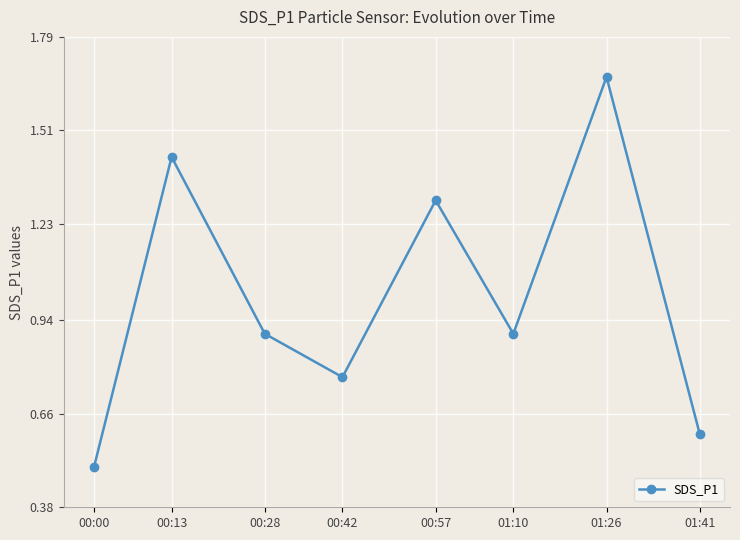

What is the value of the 3rd point from the left?

0.9